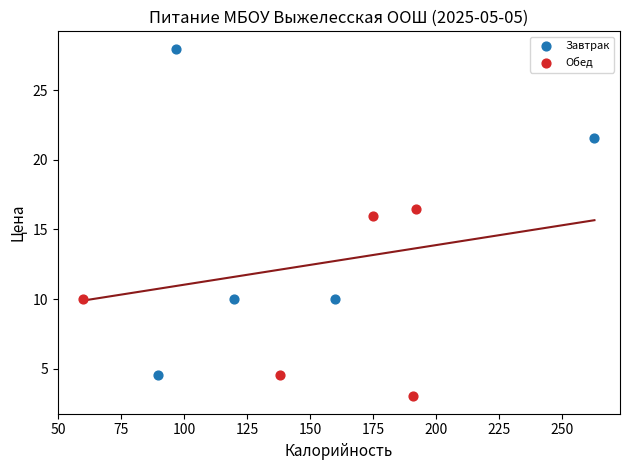

What are all the series names shown in the legend?

Завтрак, Обед